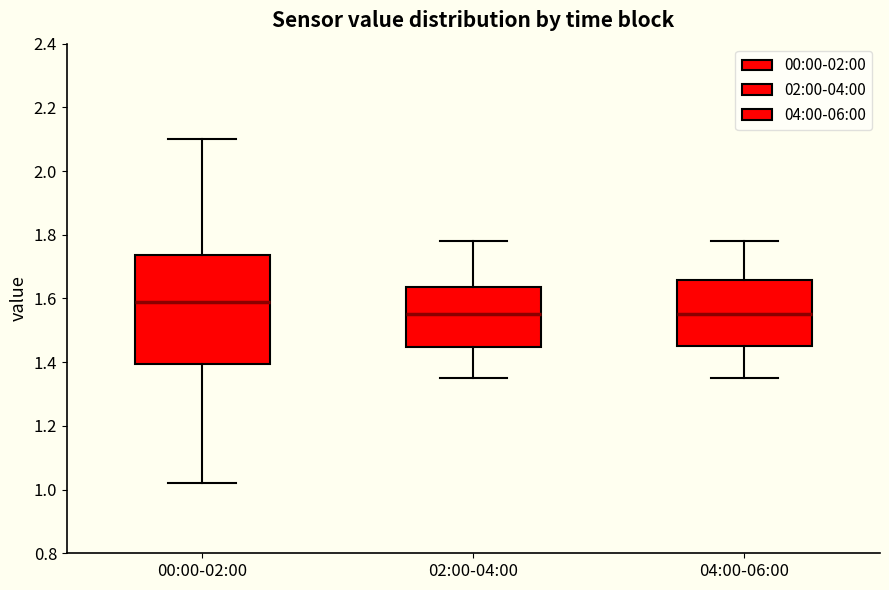

Where does the upper whisker of the box for 02:00-04:00 end on the y-axis? The values are not printed on the chart, so give them approximately, as read against the axis.

1.78